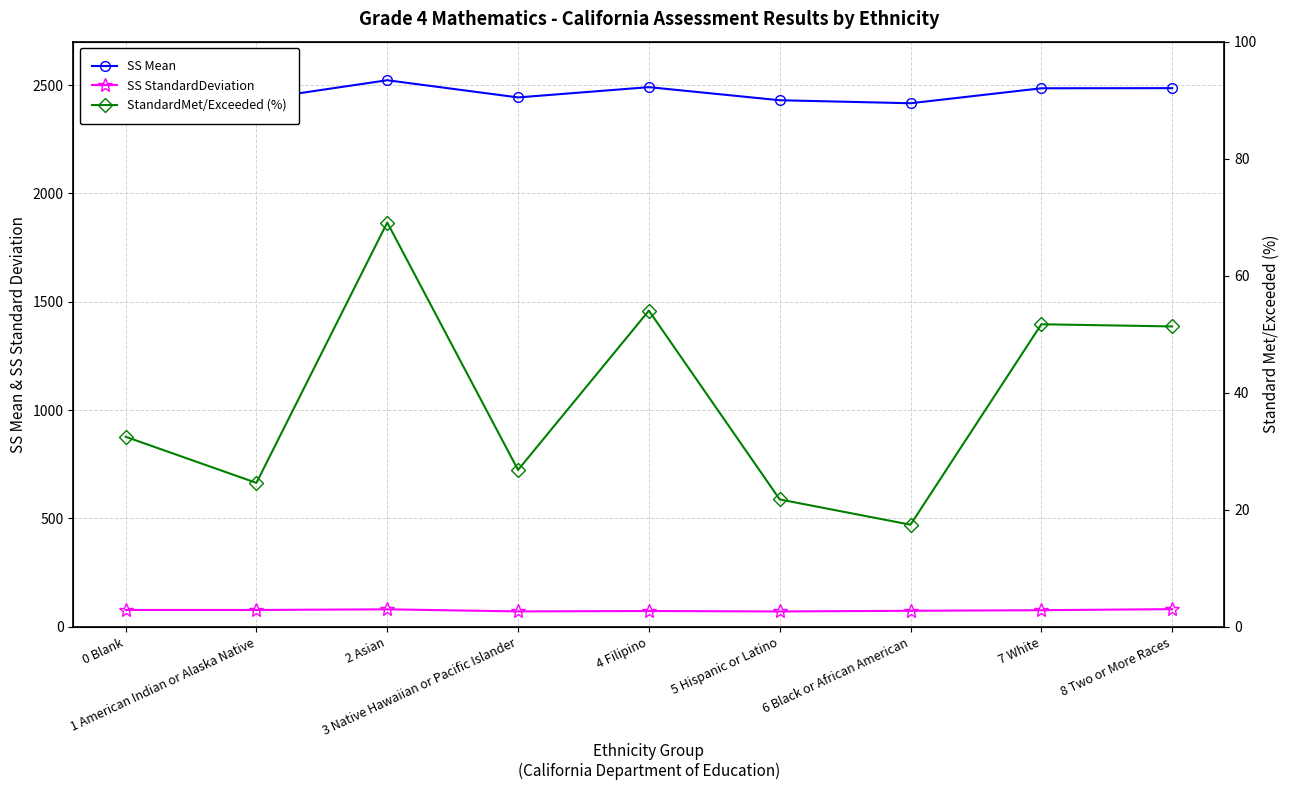

What value does the StandardMet/Exceeded (%) series have at 2 Asian?

69.1